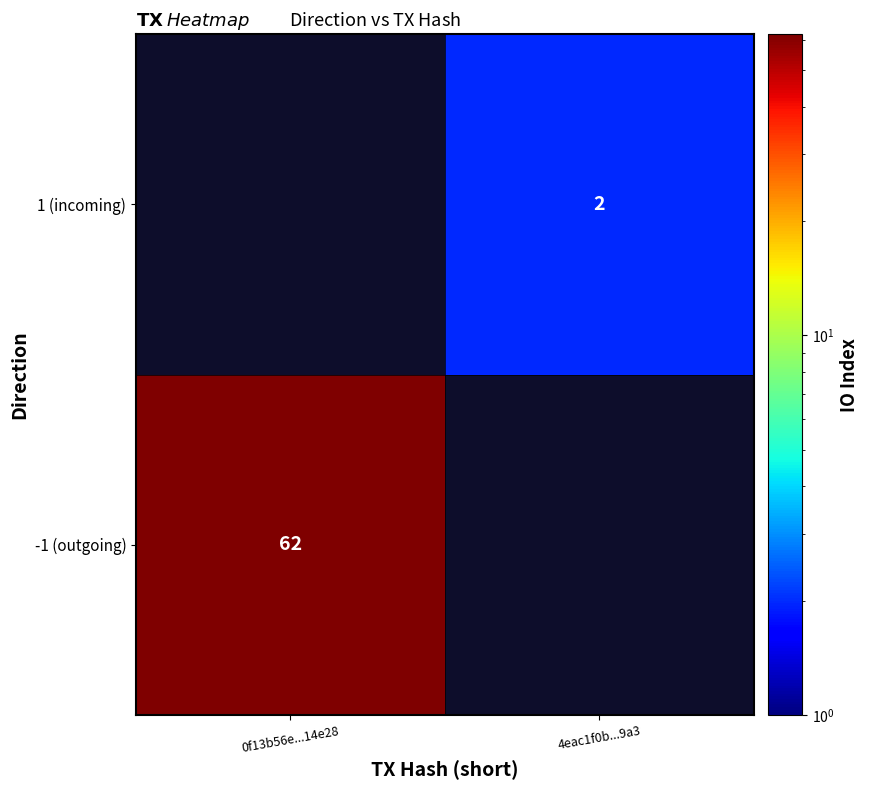

Between 0f13b56e...14e28 and 4eac1f0b...9a3, which is larger?

4eac1f0b...9a3